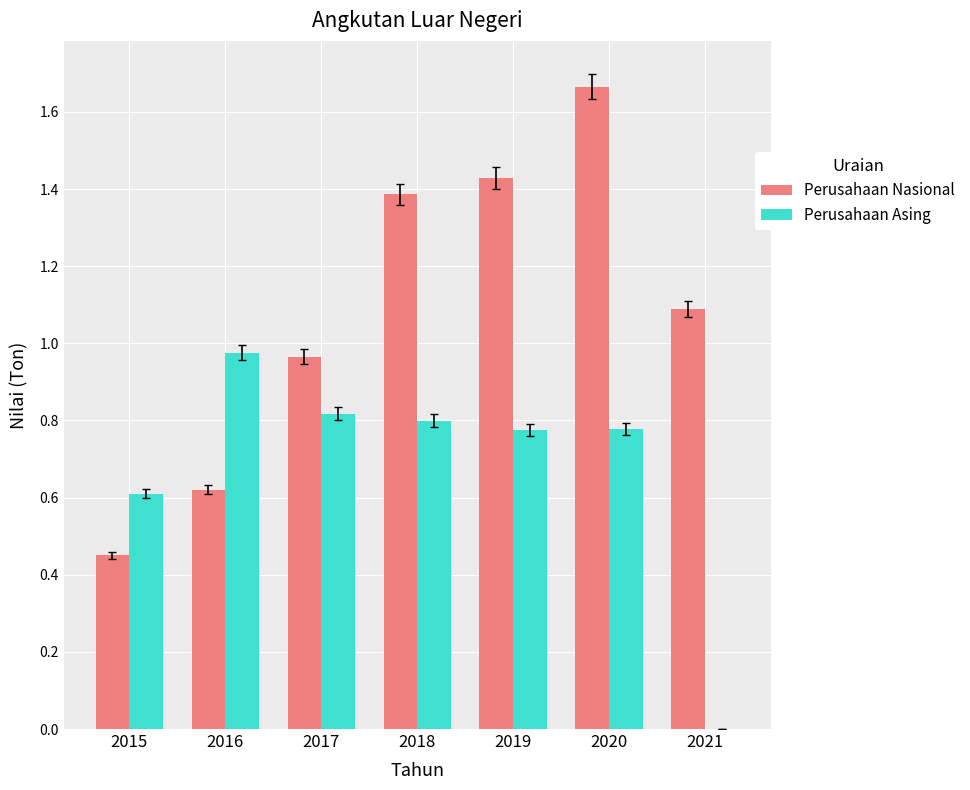

Which series has the largest total across all categories?

Perusahaan Nasional